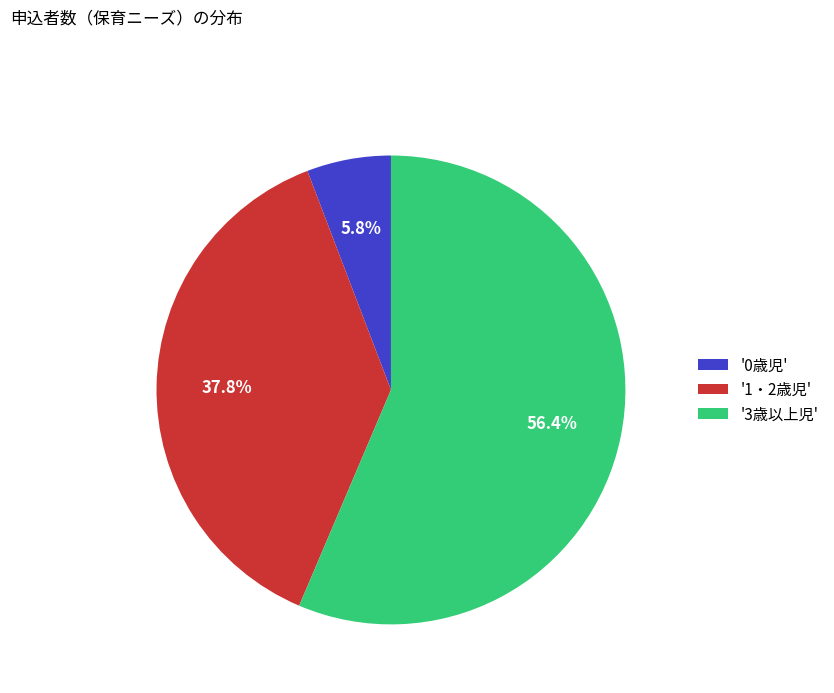

What percentage do '3歳以上児' and '1・2歳児' together represent?

94.2%